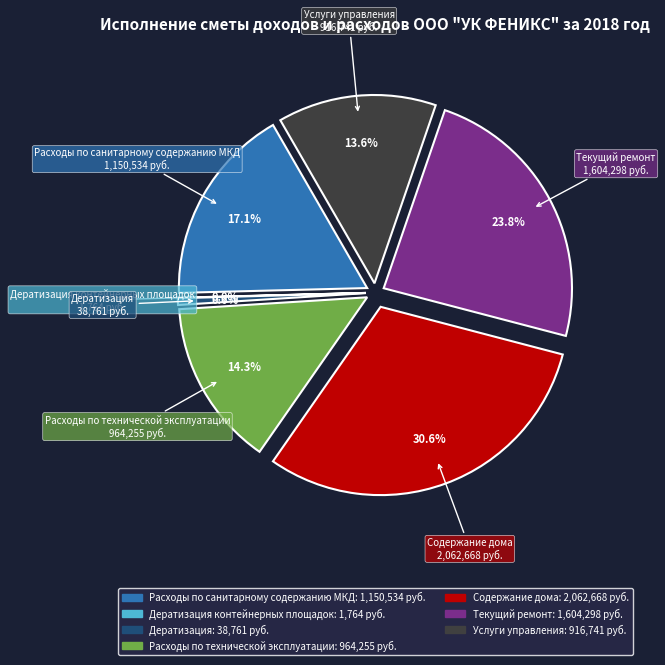

To the nearest percent, what is the difference between the Дератизация and Расходы по санитарному содержанию МКД slice percentages?

16%